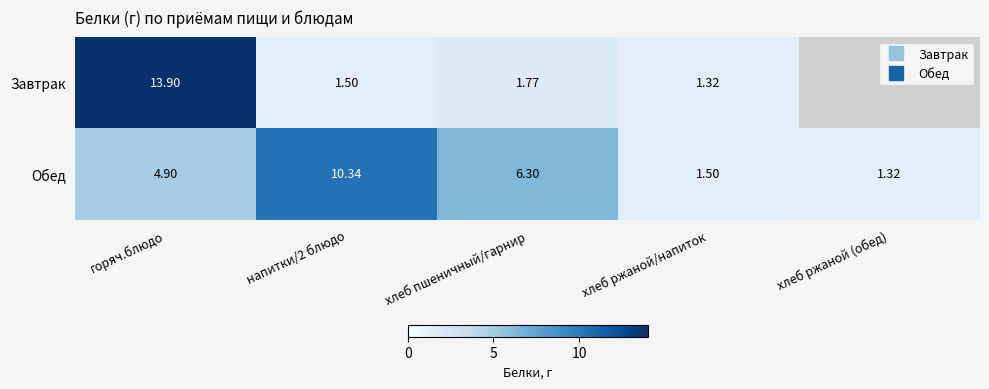

What is the difference between the maximum and minimum values in the Завтрак series?

12.6